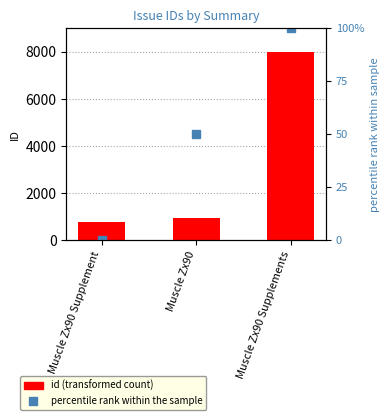

How many data points does each series have?

3